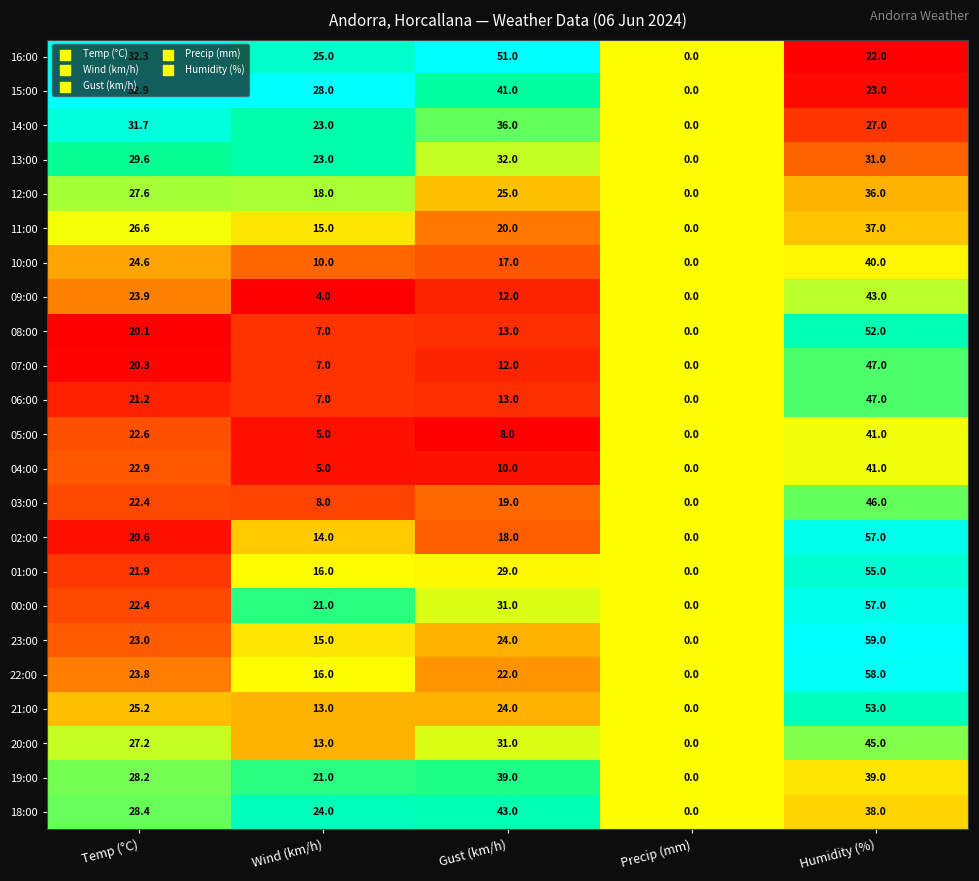

True or false: 19:00 has a value of 28.2 at Temp (°C).

True